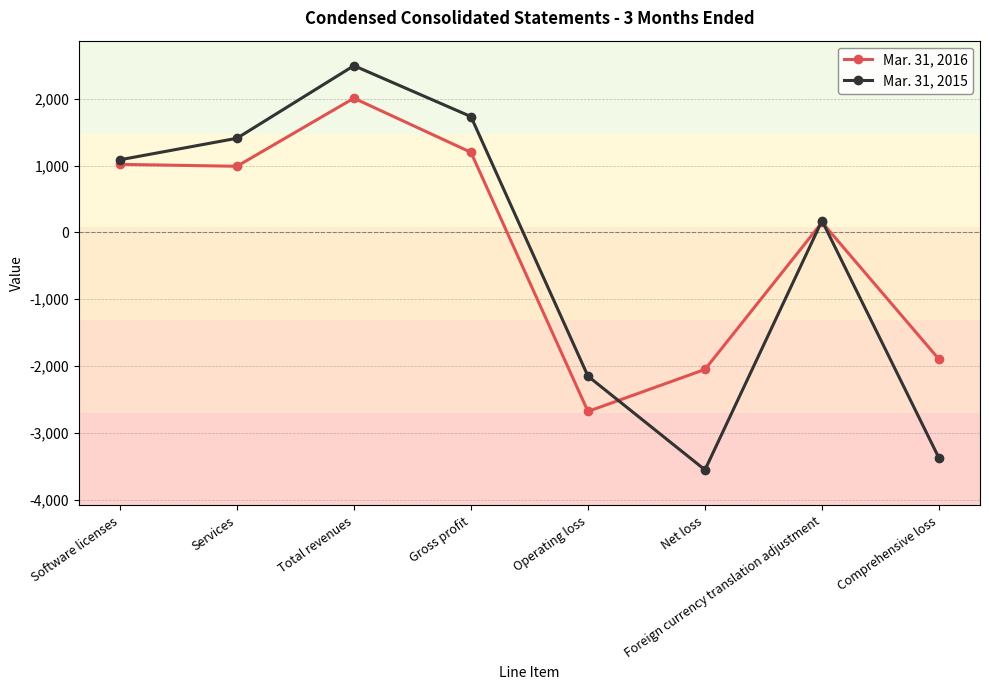

Between which two adjacent categories do Mar. 31, 2015 and Mar. 31, 2016 first intersect?

Operating loss and Net loss